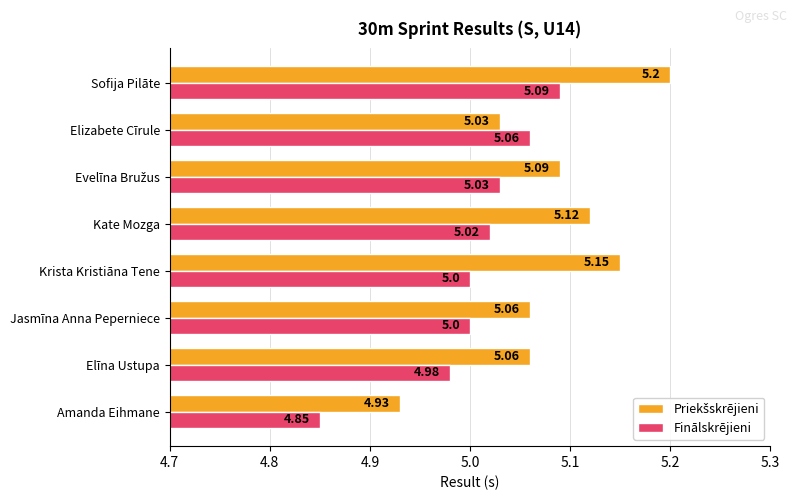

What is the sum of all Finālskrējieni values?

40.0